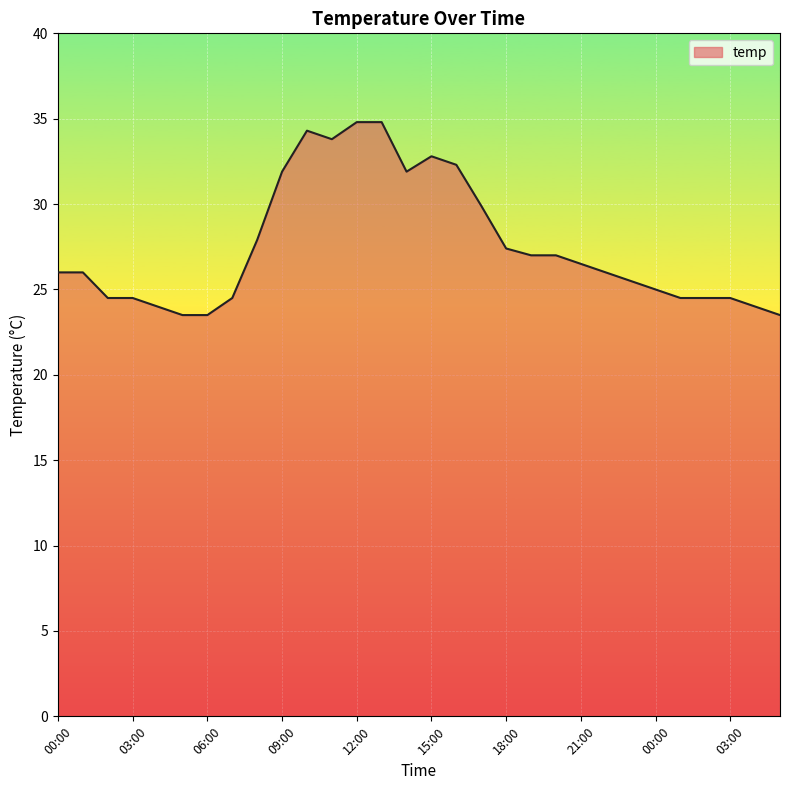

What is the difference between the maximum and minimum values?

11.3